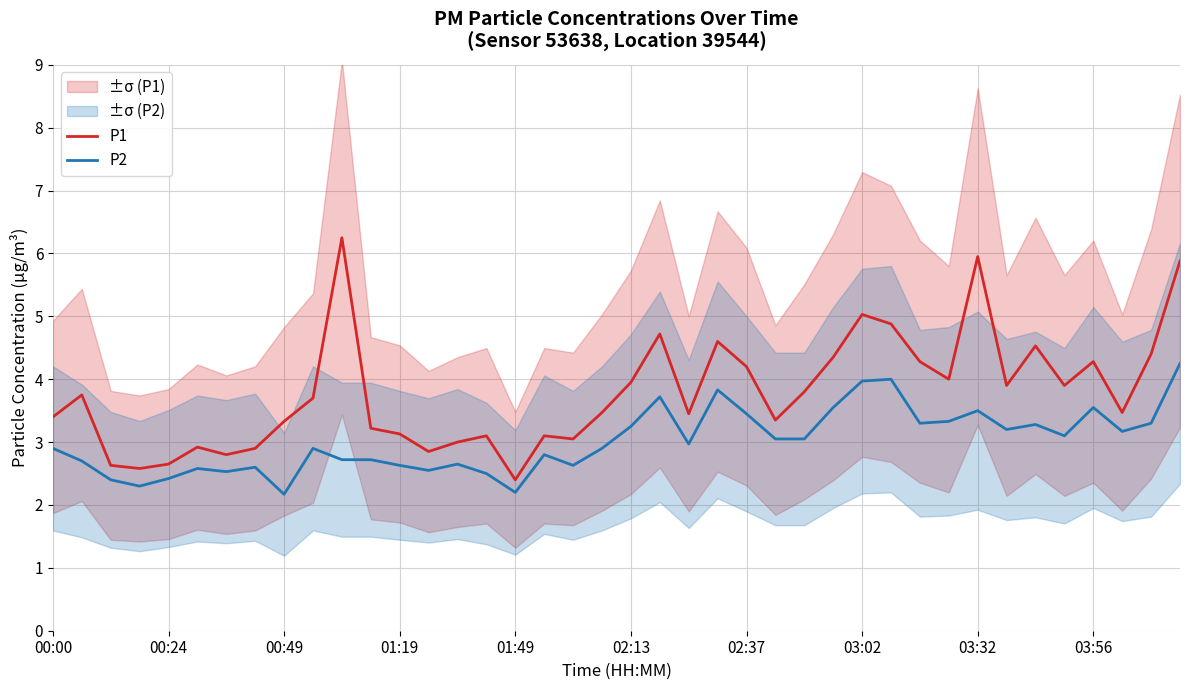

Which category has the lowest value in the P1 series?

01:49